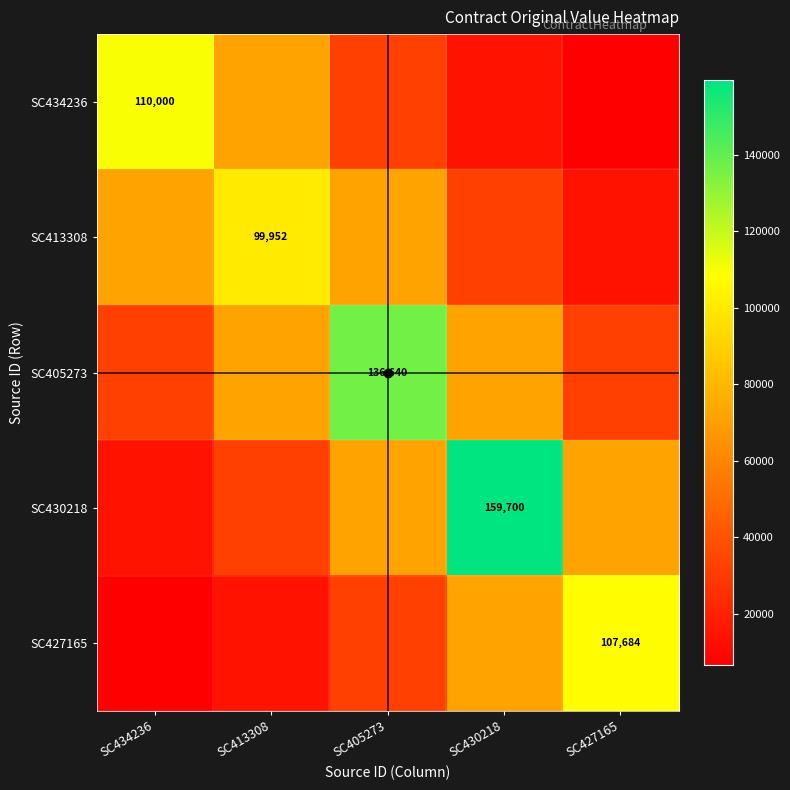

At how many categories does at least one series exceed 58851?

5